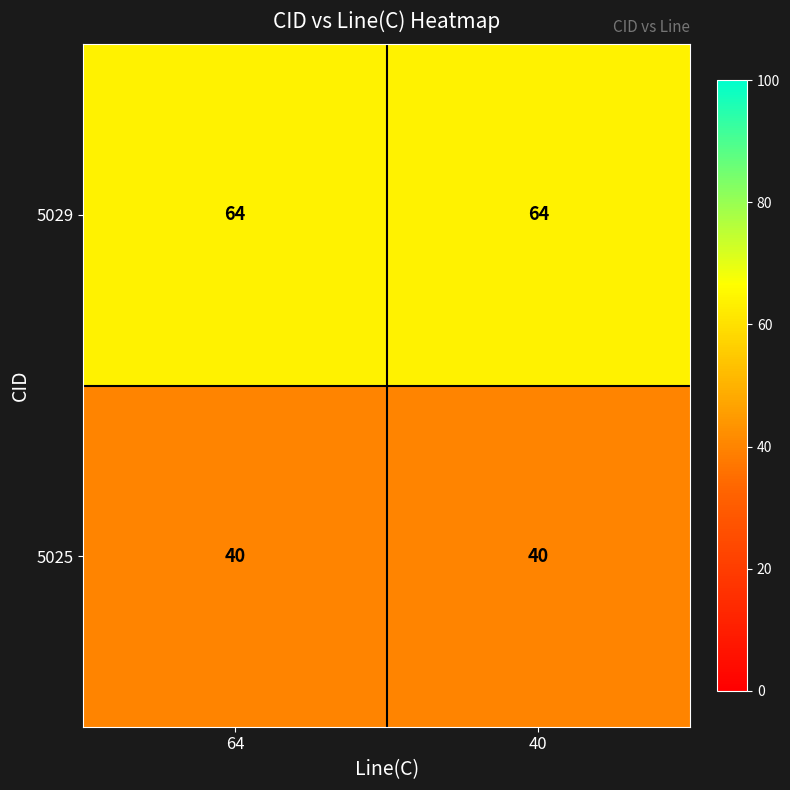

Rank the series at 40 from lowest to highest value.

5025, 5029